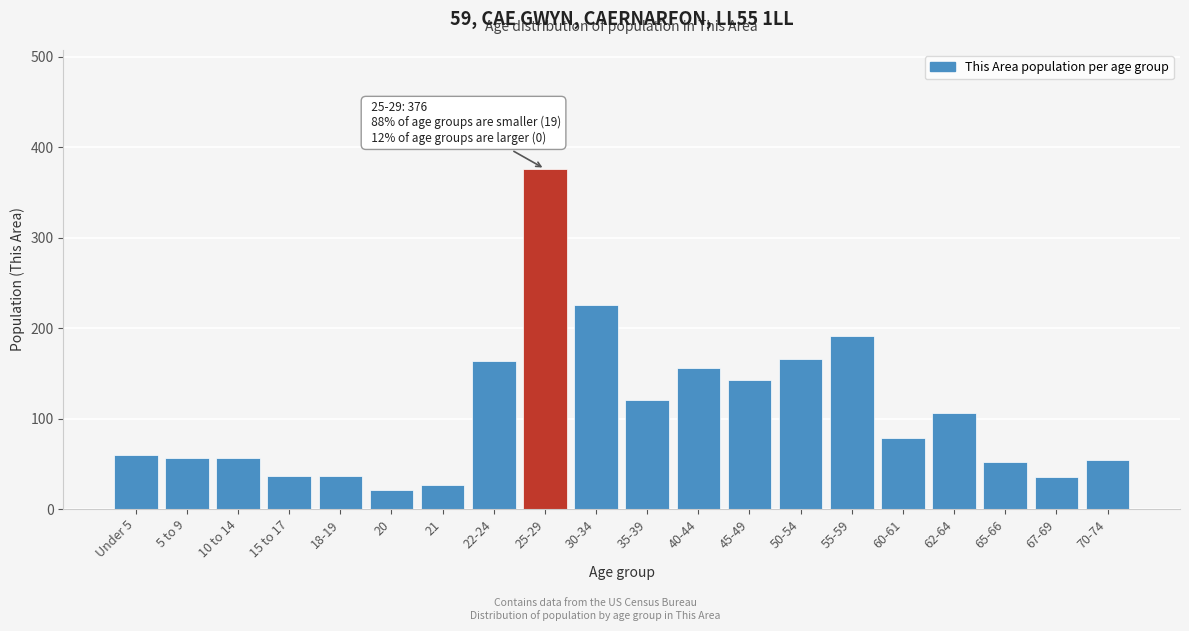

What is the average value?

108